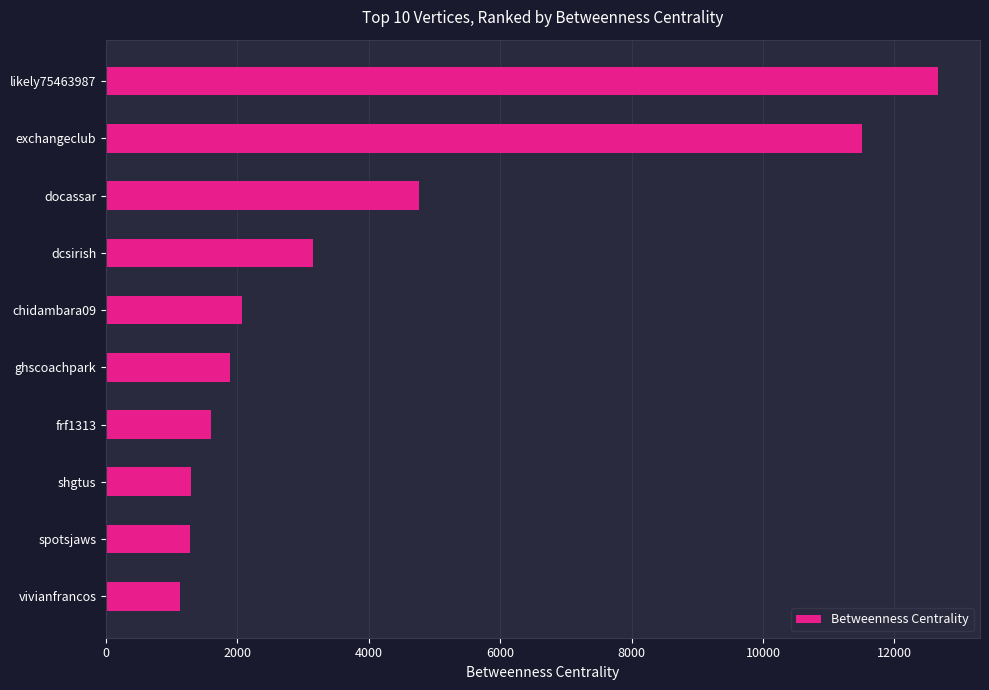

How many data points are less than 2066?

5